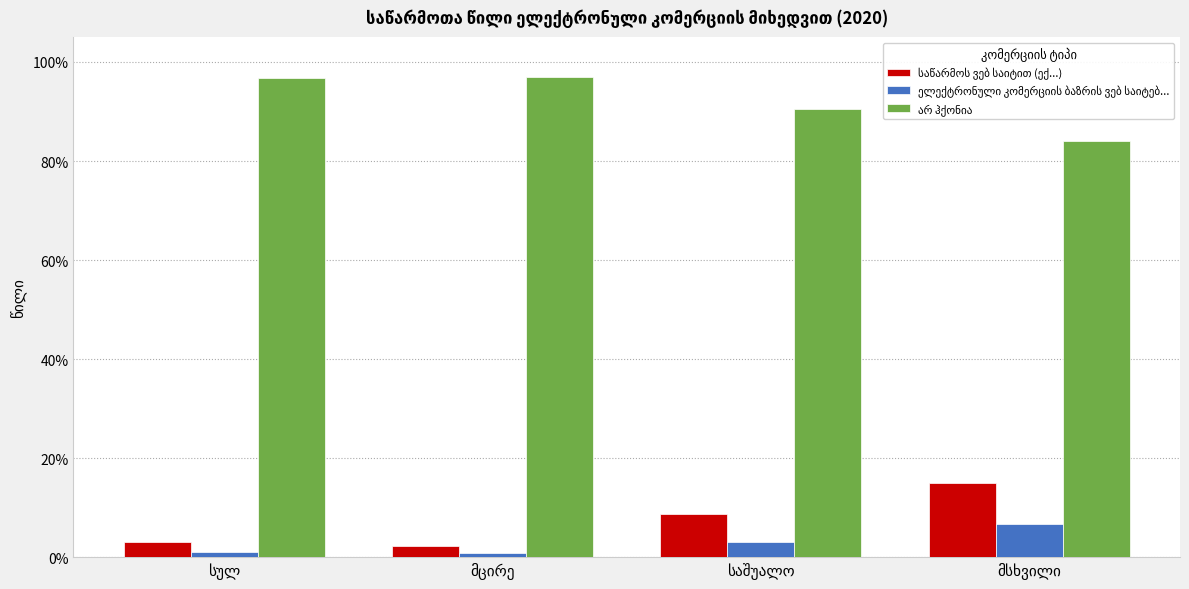

Does the chart contain stacked bars?

No